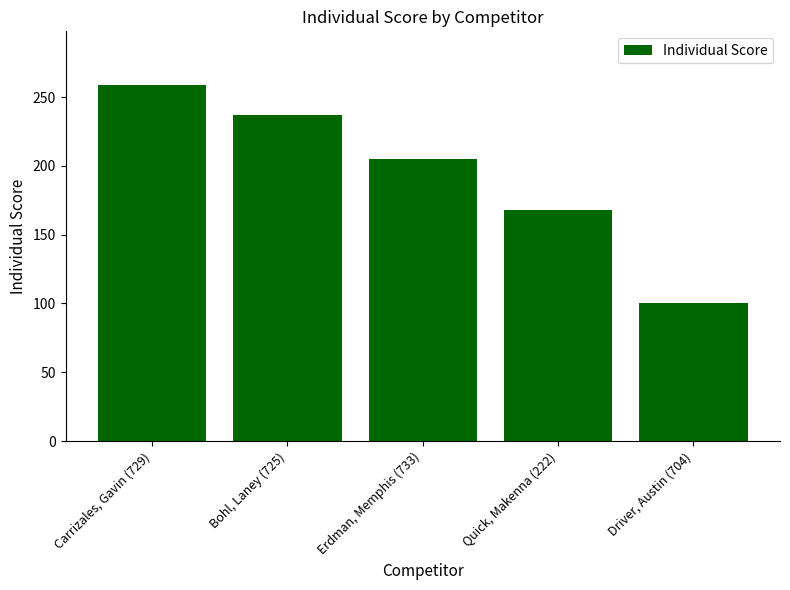

The value at Driver, Austin (704) is 31. True or false?

False